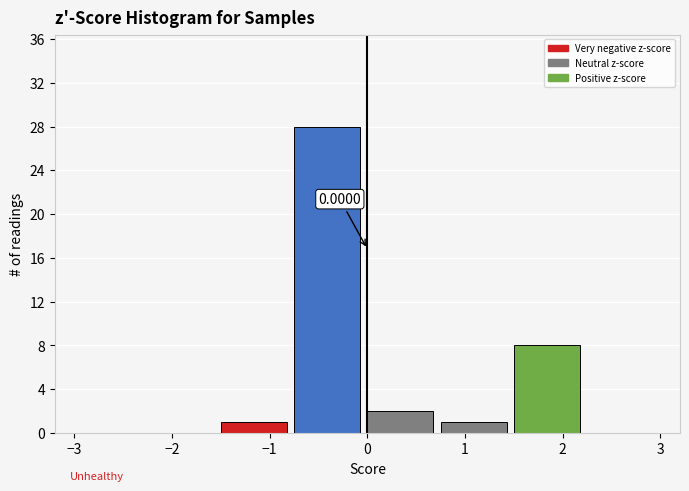

Which range on the x-axis has the tallest bar?

-0.75 to 0.00